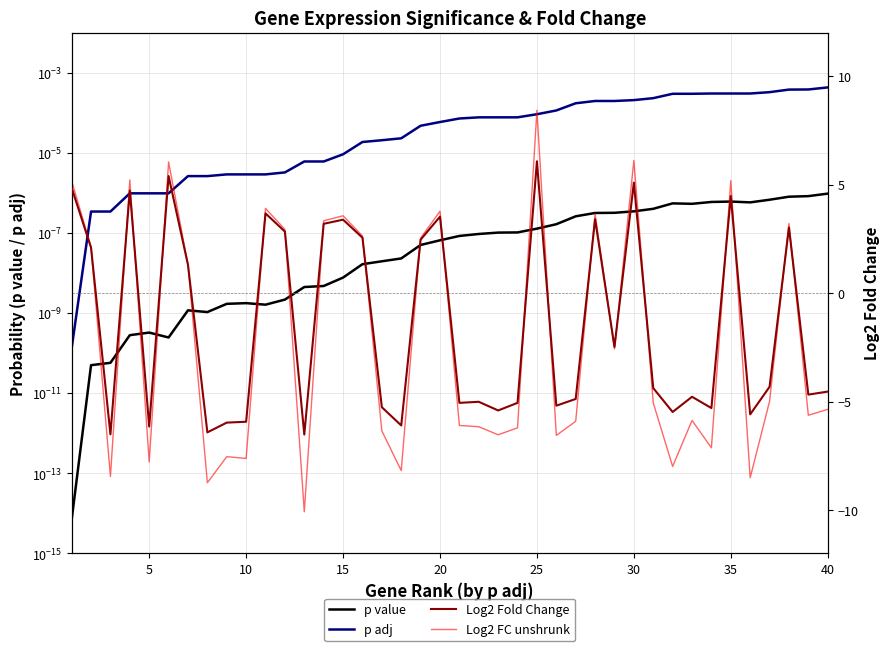

How many lines are shown in the chart?

4